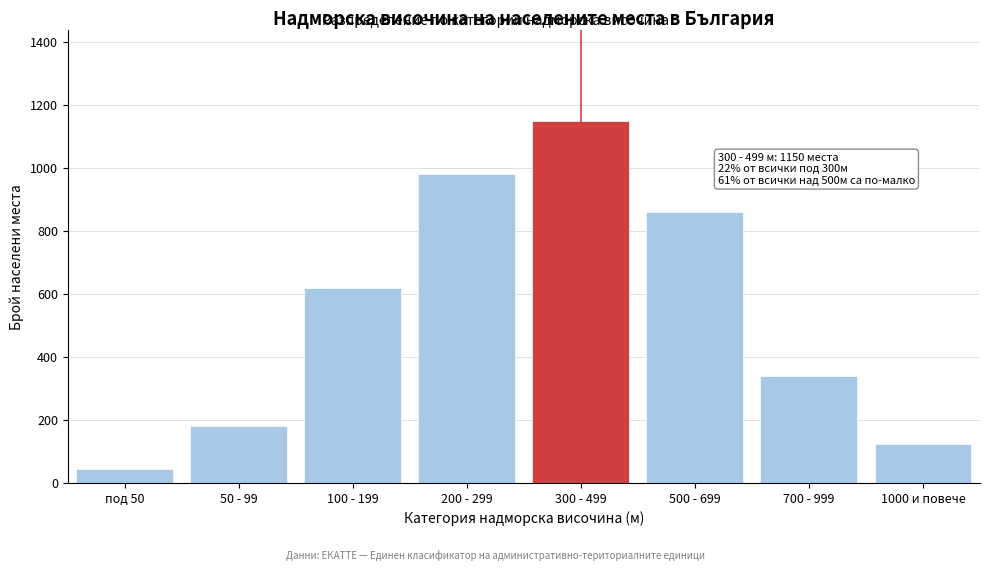

Reading right to left, transcribe all the data shown in this chart.

125	340	860	1150	980	620	180	45